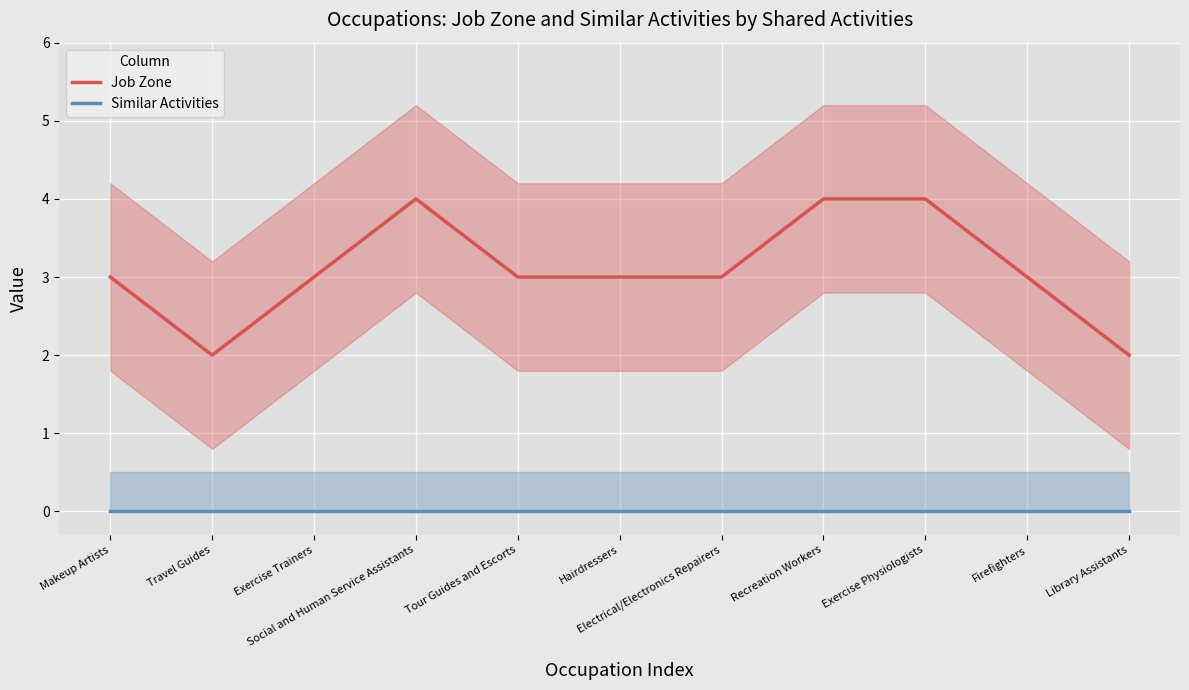

True or false: Similar Activities has more than 0 points higher than both neighbors.

False